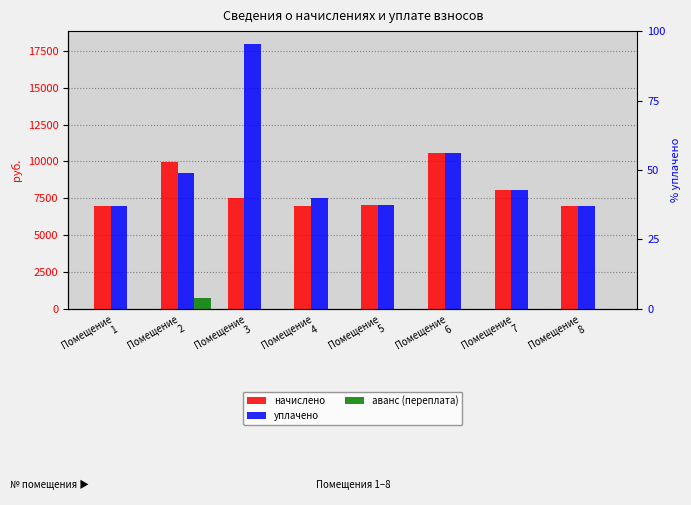

At which label is уплачено closest to 12464?

Помещение
6